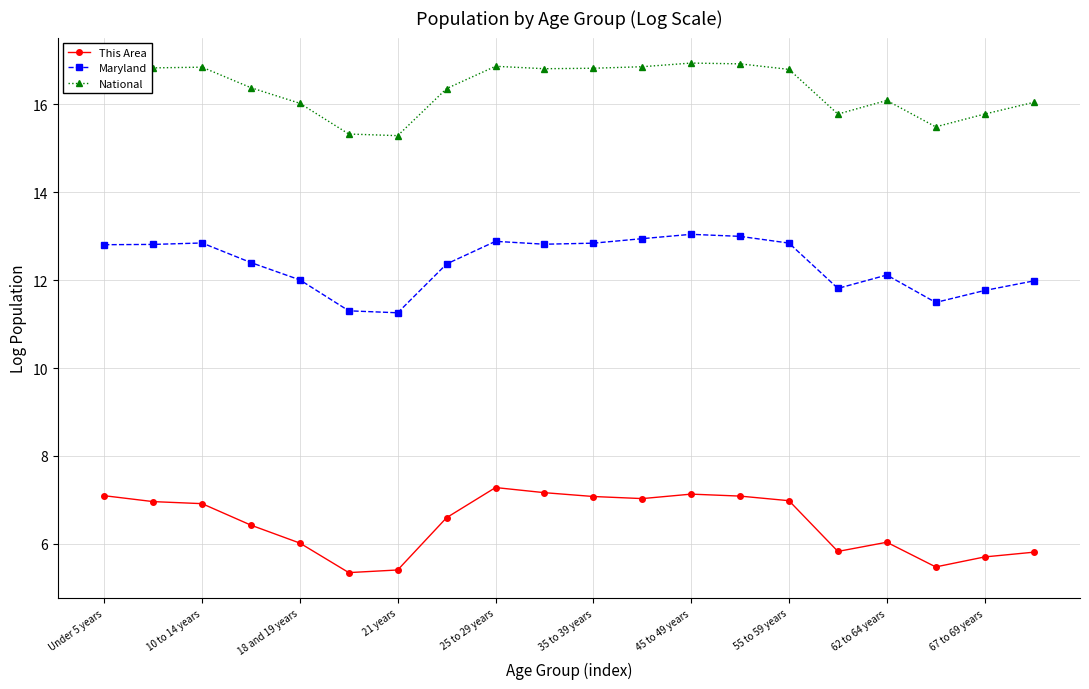

How many lines are shown in the chart?

3